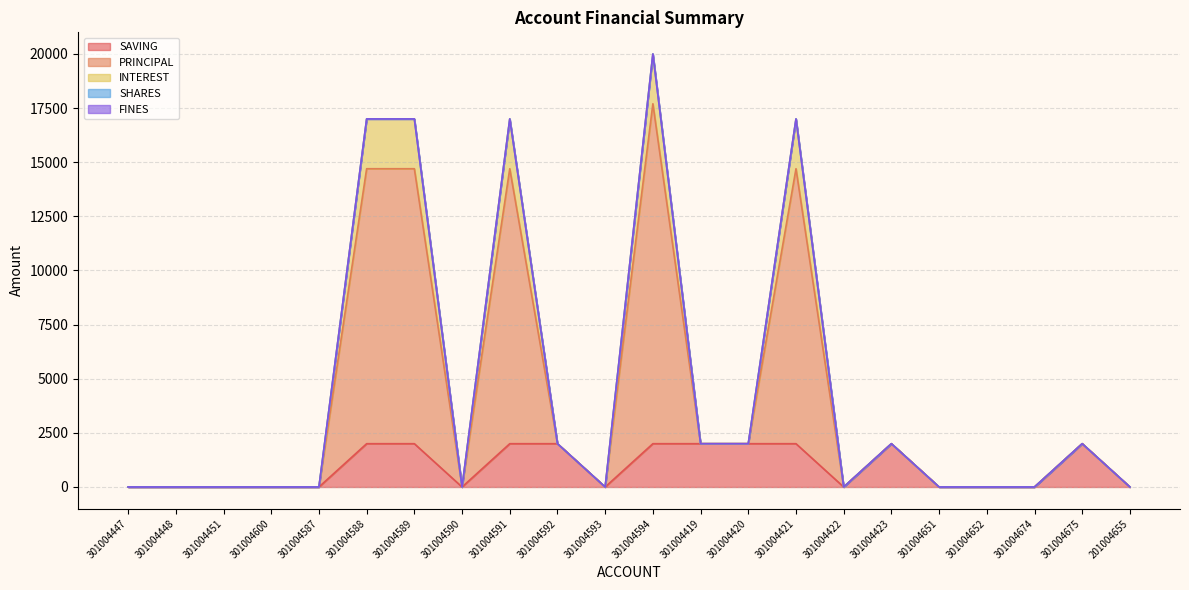

What is the label of the 17th point from the right?

301004588